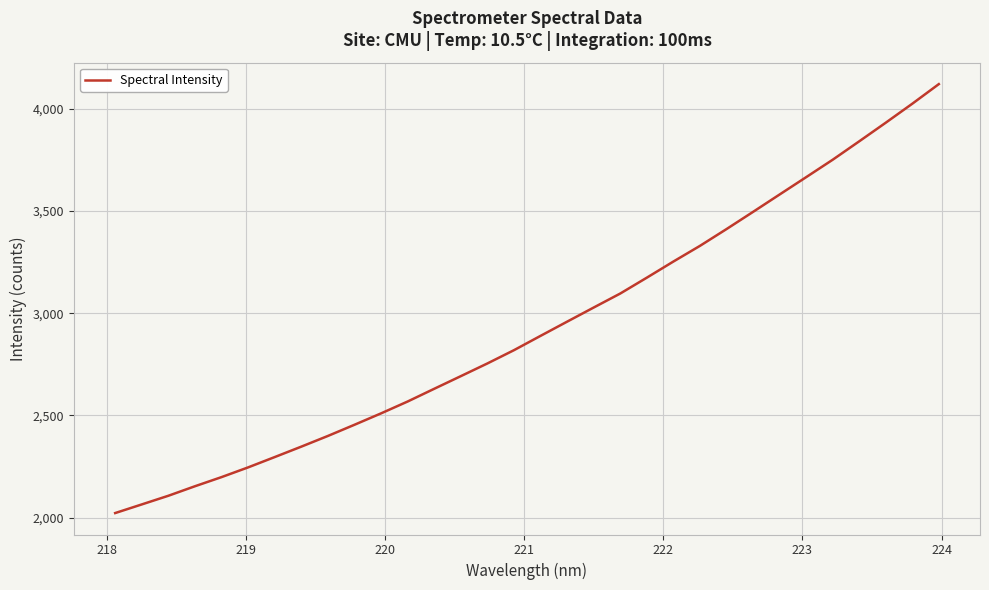

What is the difference between the maximum and second lowest values?

2055.3